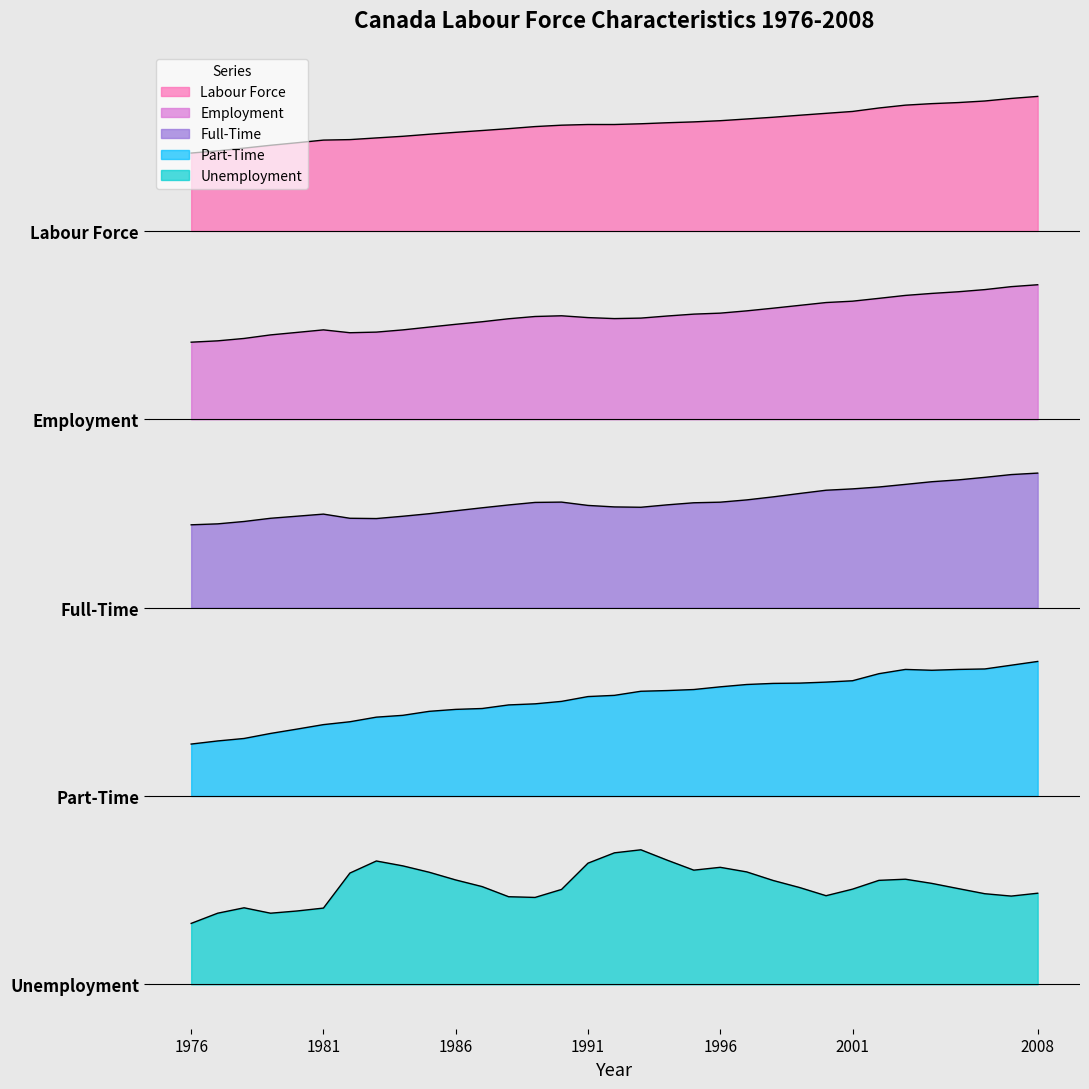

At which label does Labour Force first exceed 76?

1987